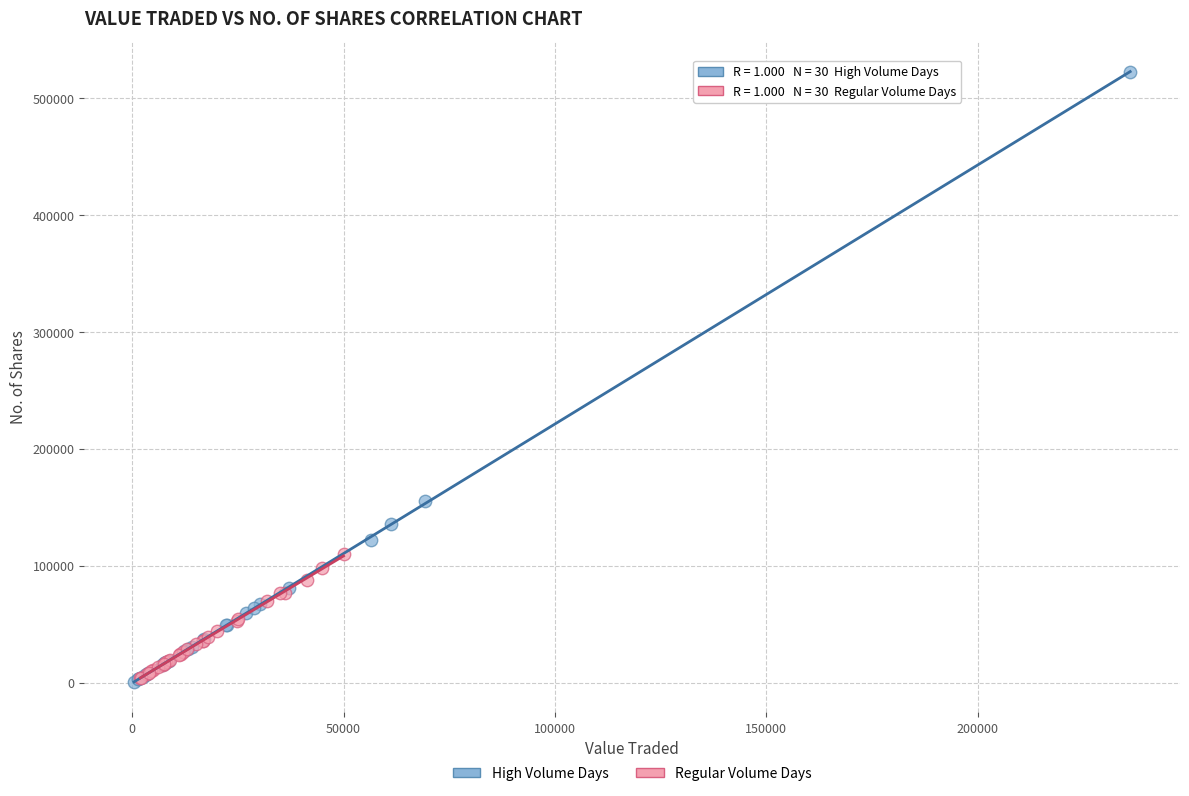

Which series has the widest spread of Y values?

High Volume Days